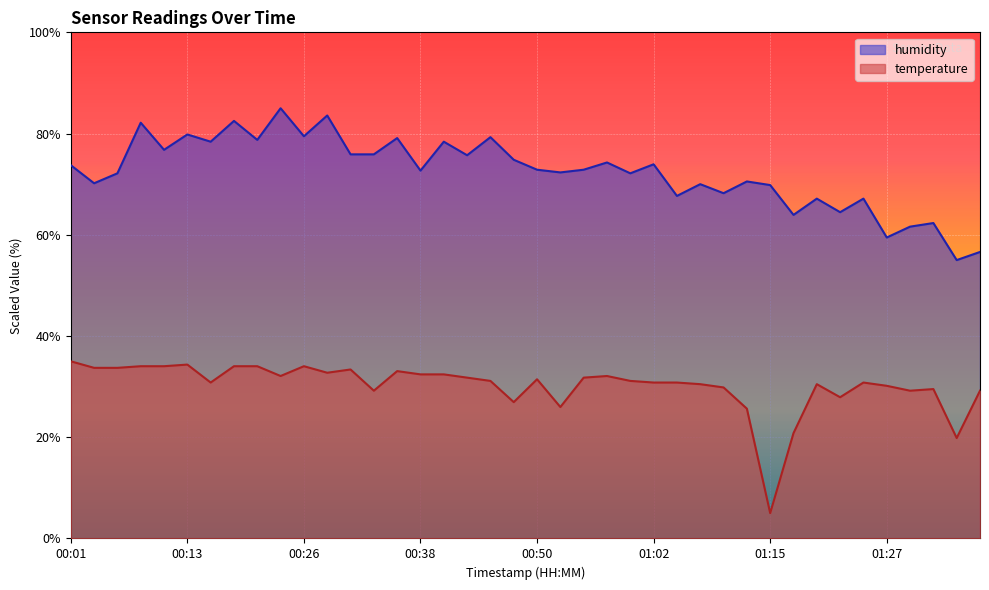

Where is the first local minimum for humidity?

00:03